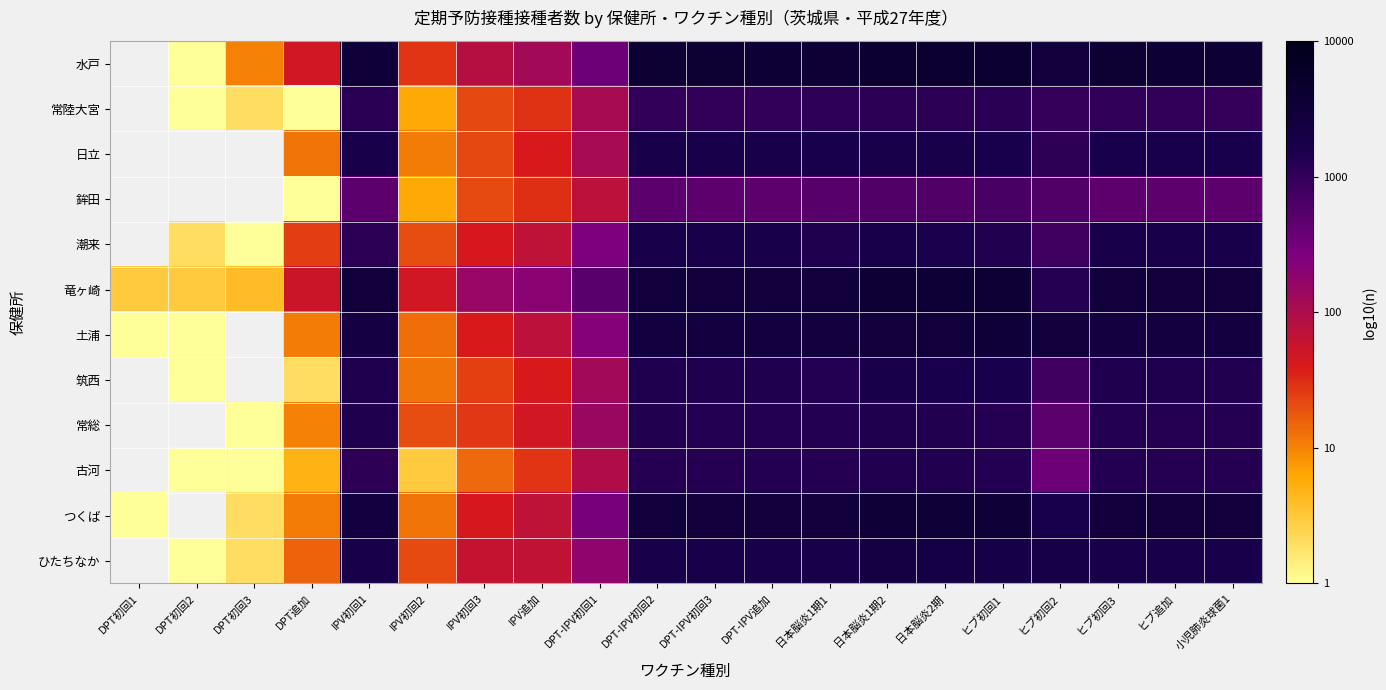

Which category has the lowest value in the 水戸 series?

DPT初回1